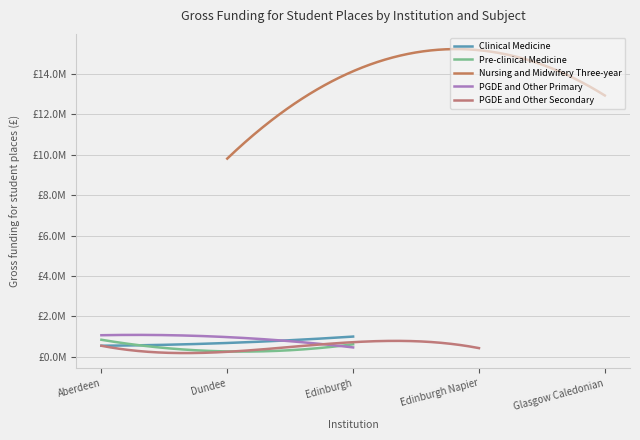

Is it true that PGDE and Other Primary equals 701982.1 at 5?

False